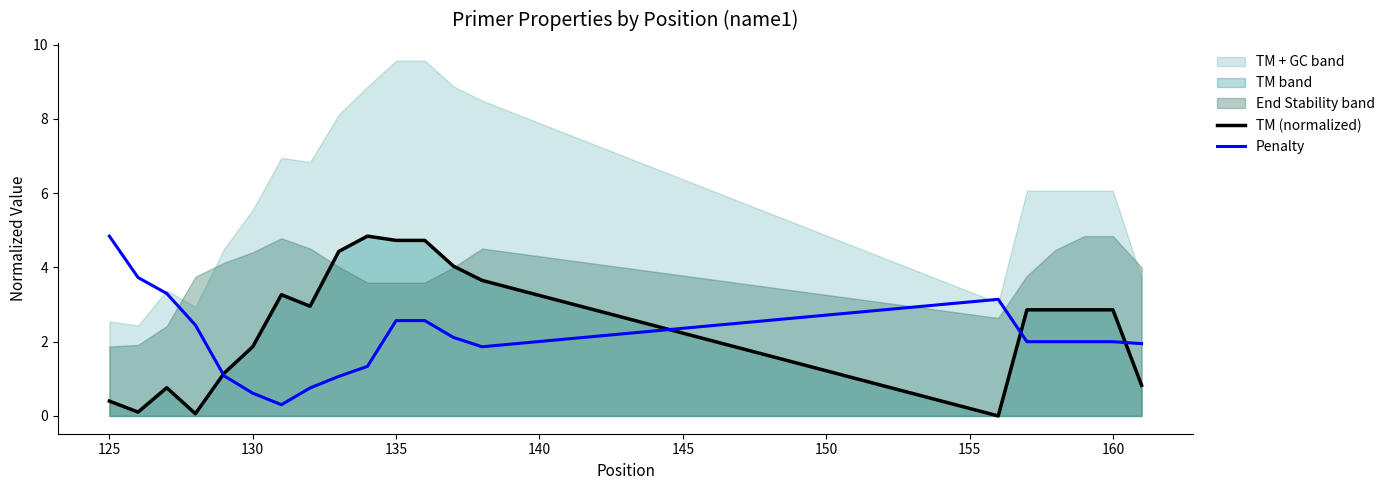

The value of Penalty at 125 is 2.6. True or false?

False